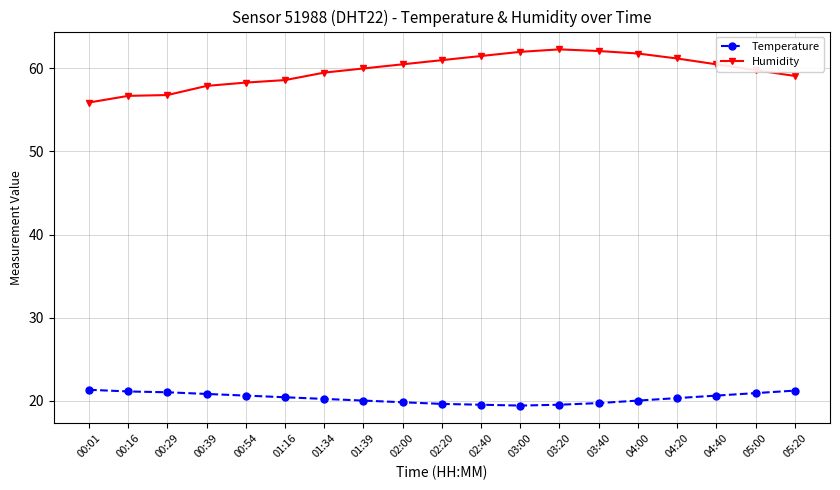

Is the value of Humidity at 00:16 greater than the value of Temperature at 01:39?

Yes